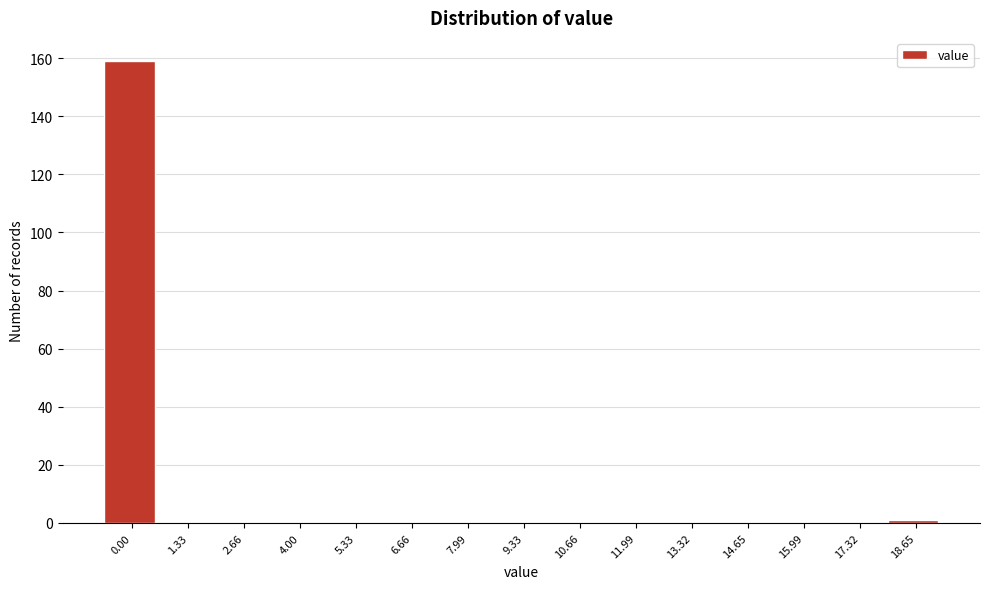

Reading left to right, what are all the values shown in this chart?

0.00=159	1.33=0	2.66=0	4.00=0	5.33=0	6.66=0	7.99=0	9.33=0	10.66=0	11.99=0	13.32=0	14.65=0	15.99=0	17.32=0	18.65=1